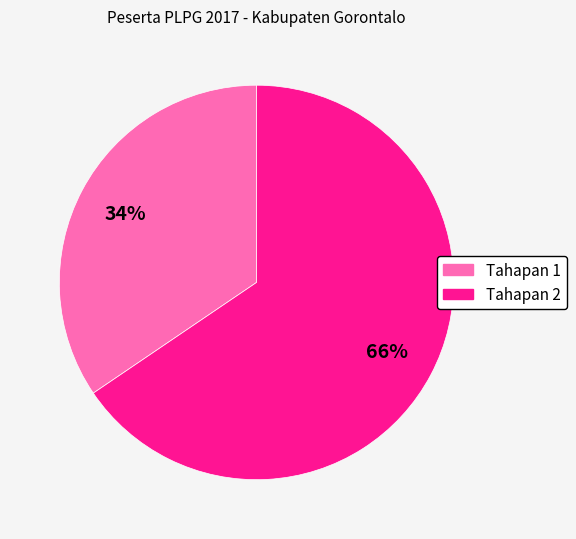

To the nearest percent, what portion does Tahapan 1 represent?

34%